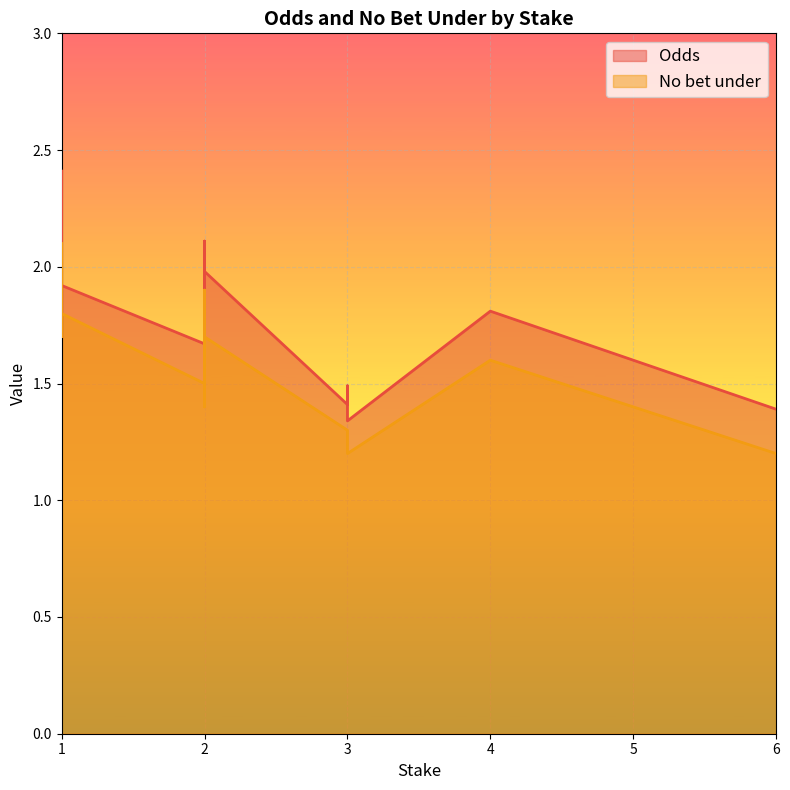

What is the maximum value for No bet under?

2.1